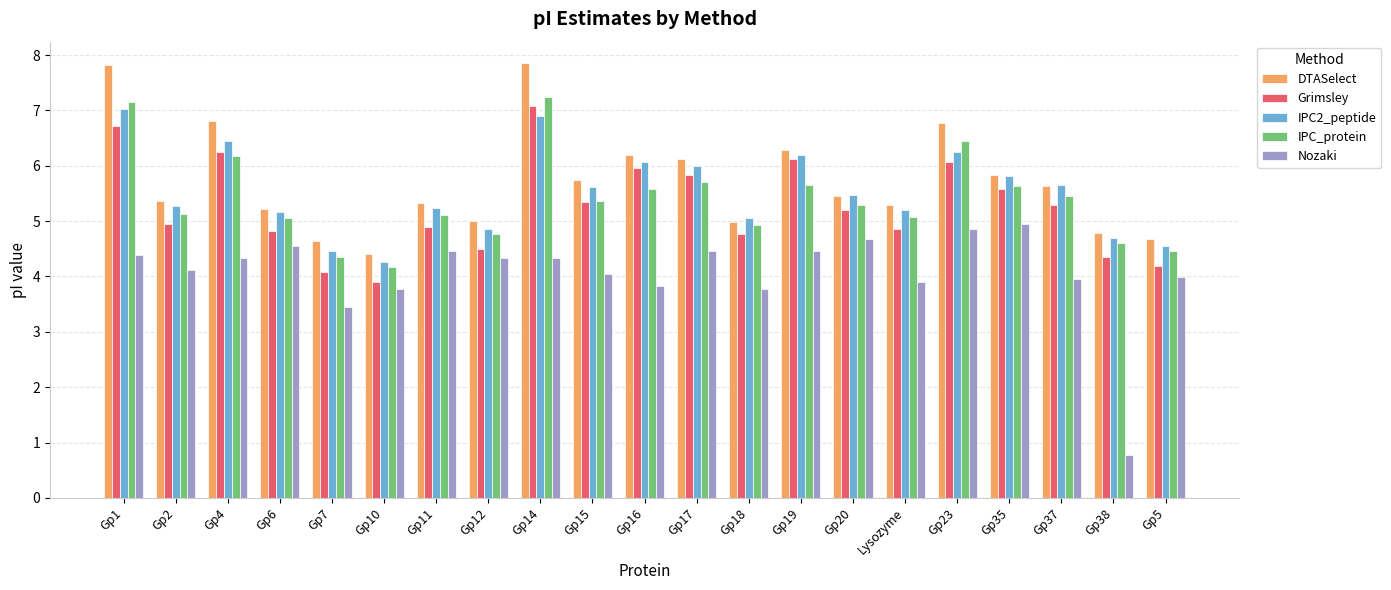

What is the difference between the maximum and minimum values in the IPC_protein series?

3.1